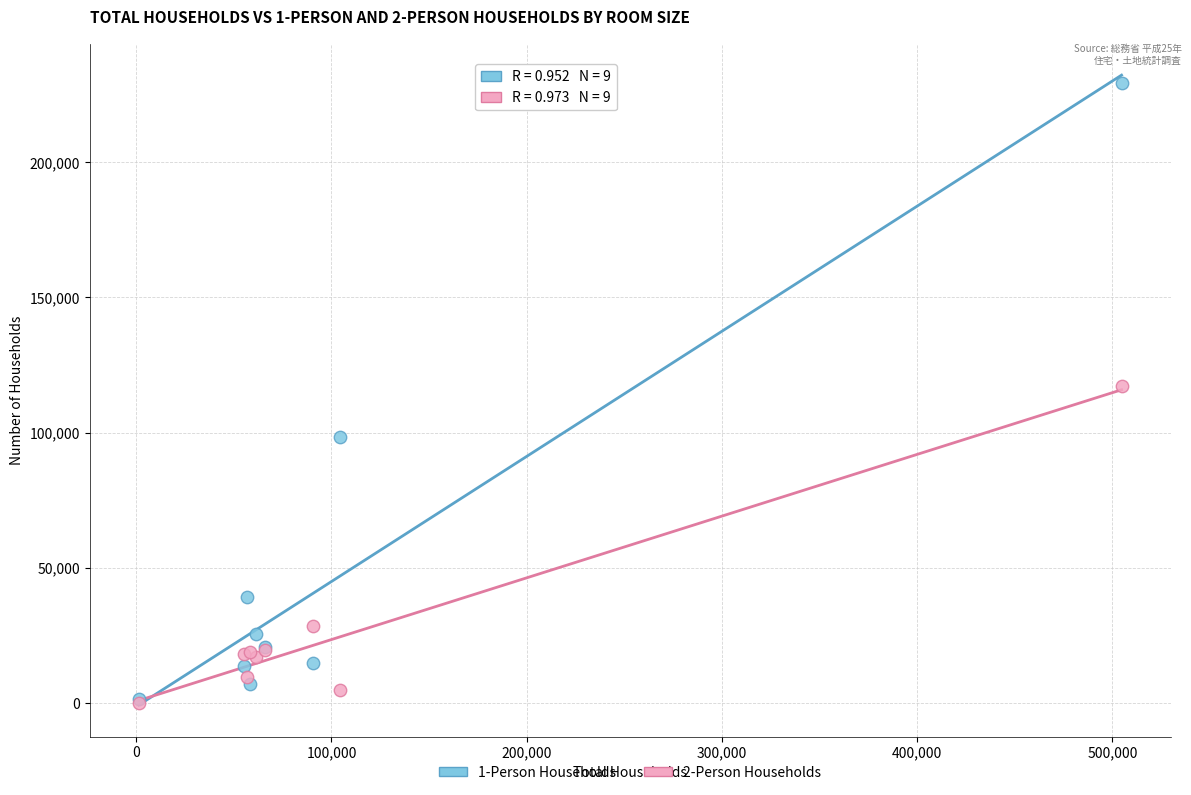

What are all the series names shown in the legend?

1-Person Households, 2-Person Households